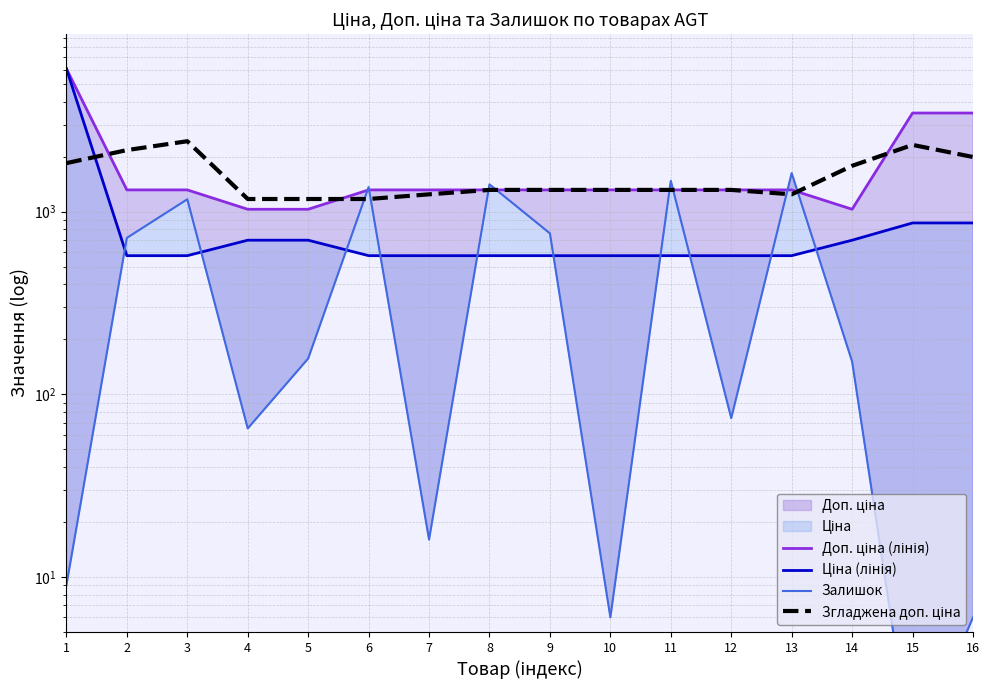

What is the maximum value for Згладжена доп. ціна?

2433.0